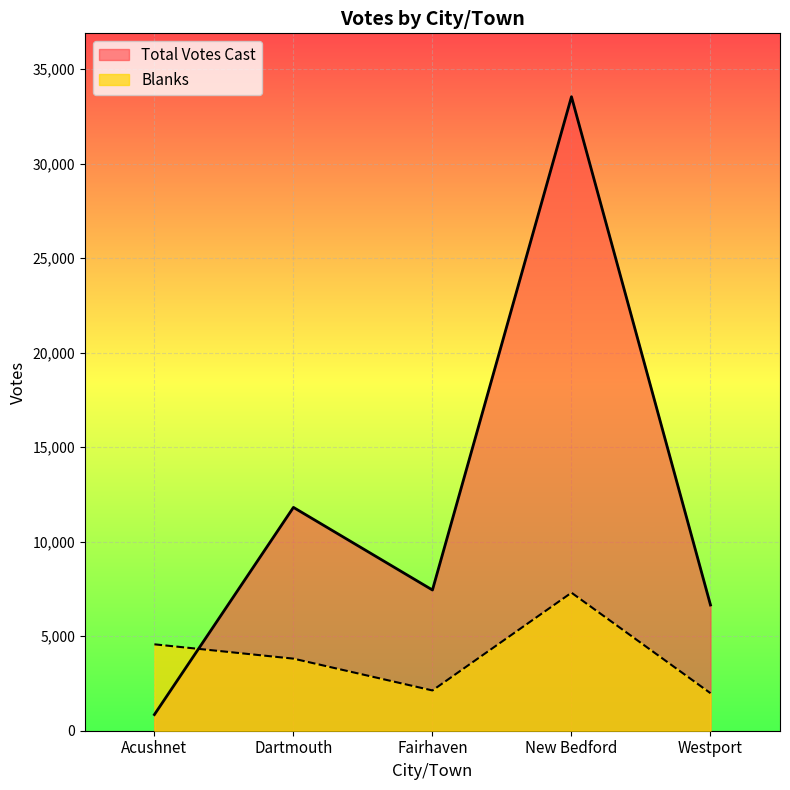

In Total Votes Cast, how many points are higher than both neighbors (excluding endpoints)?

2